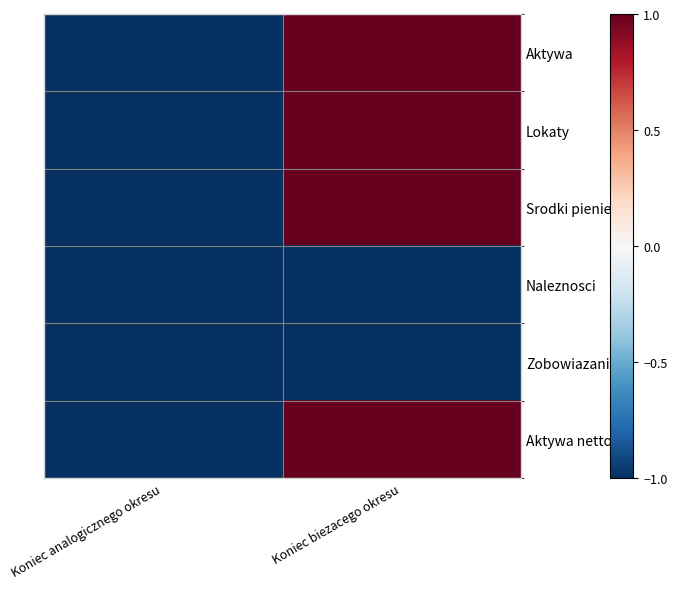

What is the greatest value displayed?

1